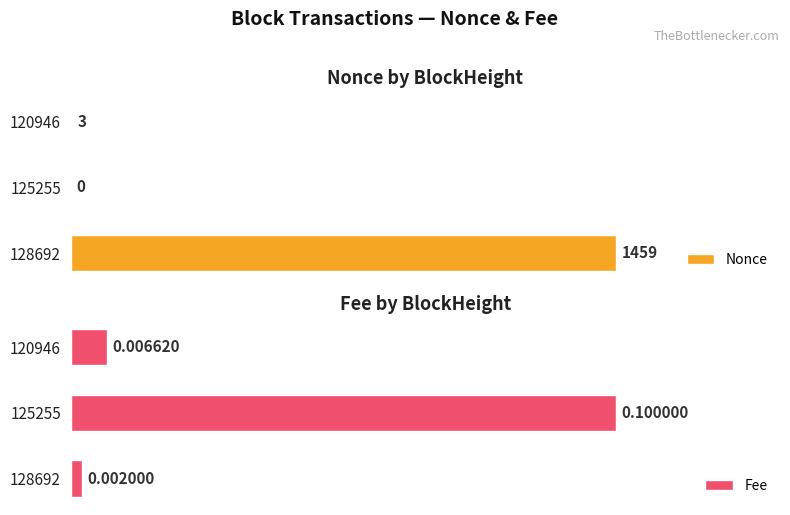

At 125255, list the series in order from smallest to largest.

Nonce, Fee